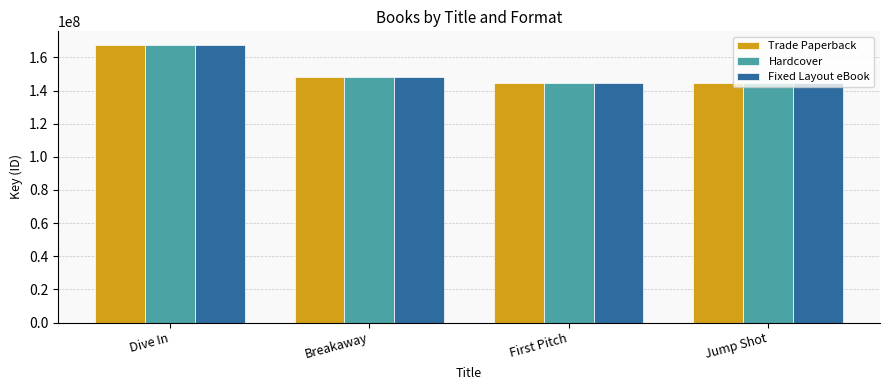

What is the difference between the maximum and minimum values in the Fixed Layout eBook series?

22523124